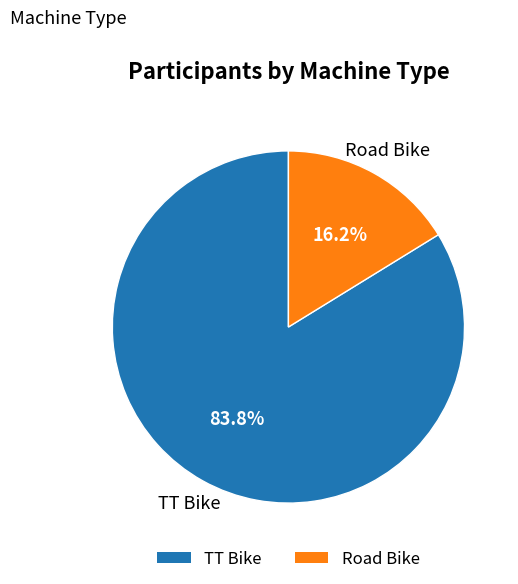

Rank the categories by value from highest to lowest.

TT Bike, Road Bike